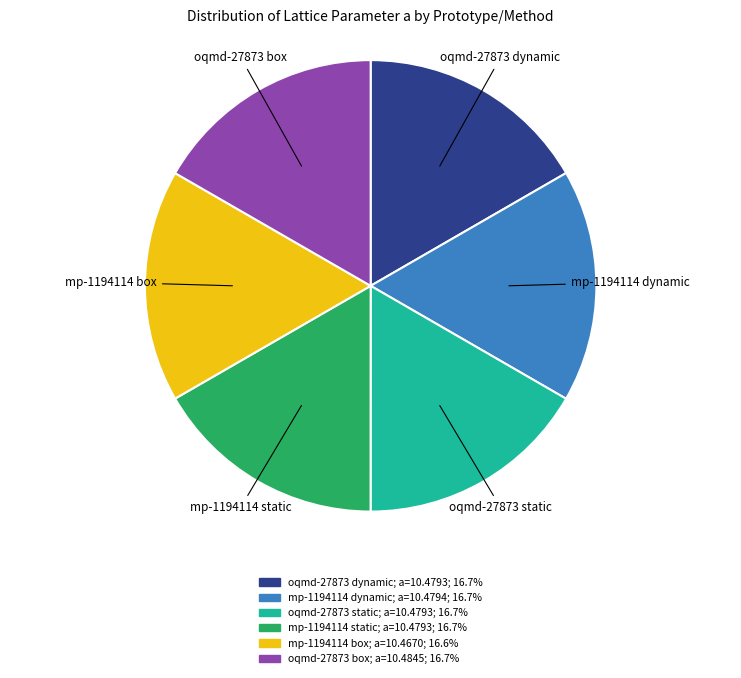

Is there a majority slice in this chart?

No